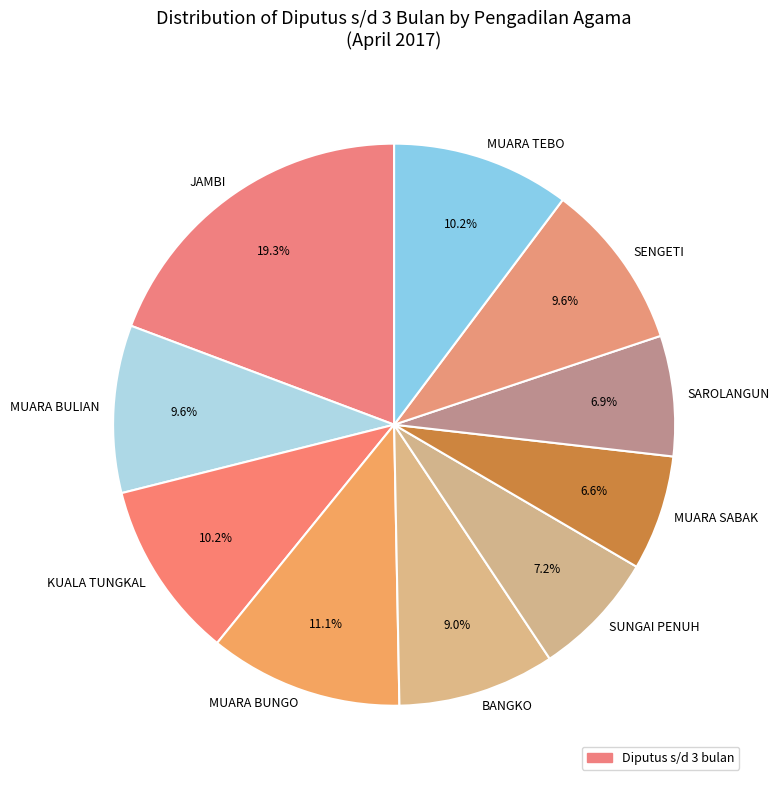

To the nearest percent, what portion does SENGETI represent?

10%